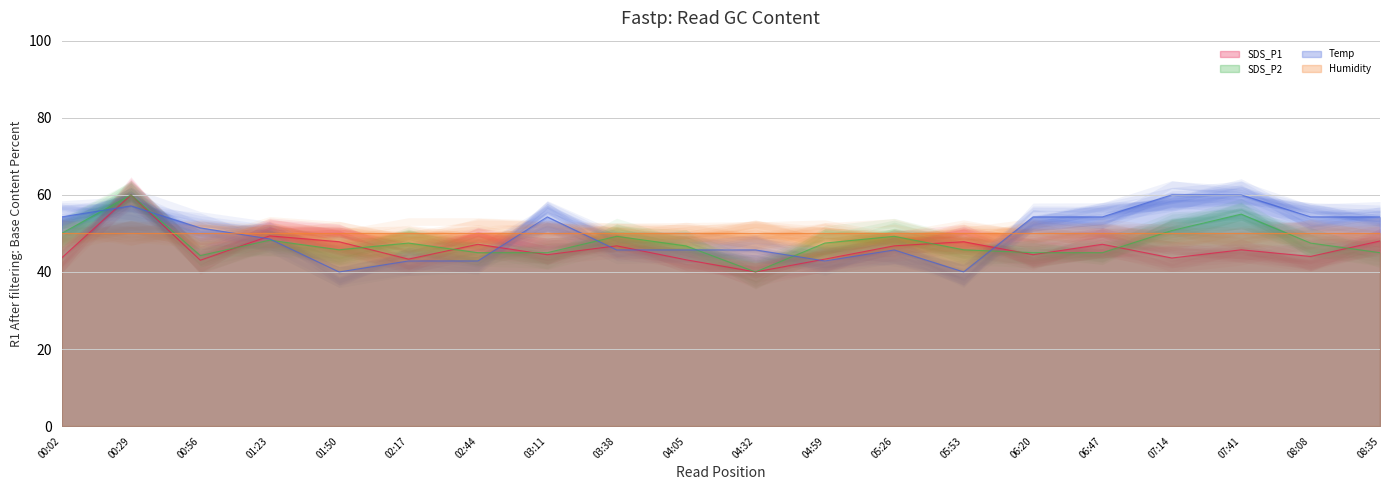

Read the SDS_P2 value at 05:53.

45.8